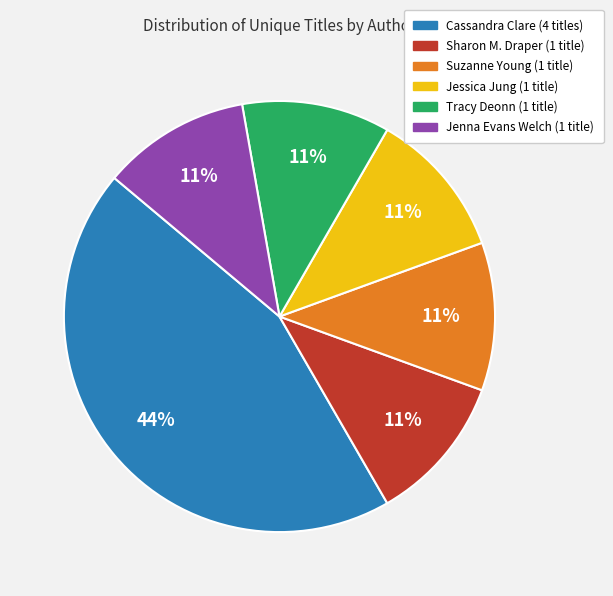

How many segments does this pie chart have?

6